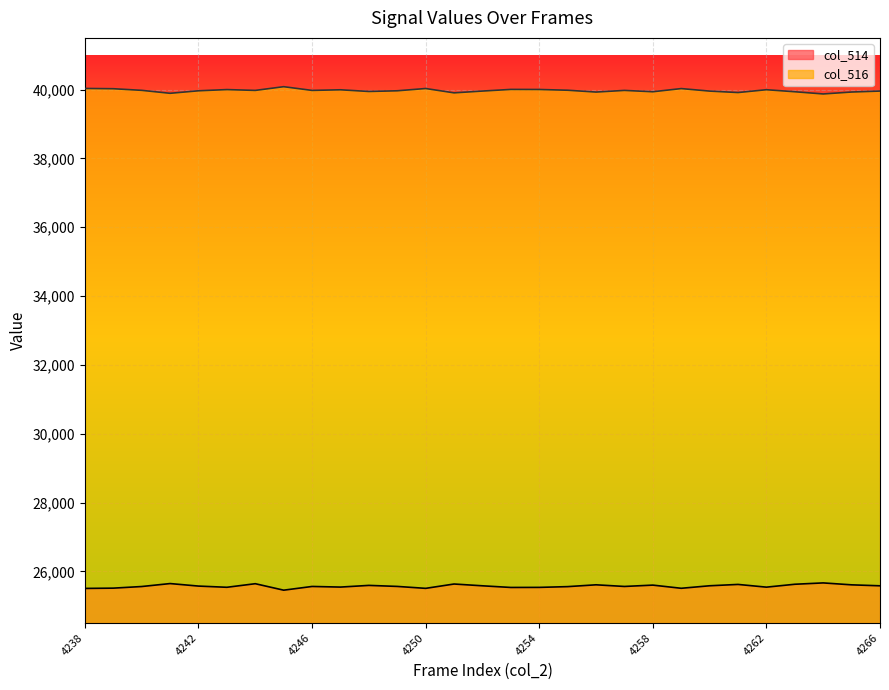

Reading left to right, extract all data points from this chart.

col_514: 4238=25504	4239=25512	4240=25559	4241=25645	4242=25572	4243=25537	4244=25641	4245=25453	4246=25561	4247=25543	4248=25592	4249=25562	4250=25506	4251=25632	4252=25580	4253=25532	4254=25534	4255=25556	4256=25609	4257=25561	4258=25600	4259=25508	4260=25581	4261=25620	4262=25541	4263=25625	4264=25664	4265=25608	4266=25580
col_516: 4238=40031	4239=40023	4240=39976	4241=39890	4242=39963	4243=39998	4244=39974	4245=40082	4246=39974	4247=39992	4248=39943	4249=39963	4250=40029	4251=39903	4252=39955	4253=40003	4254=40001	4255=39979	4256=39926	4257=39974	4258=39935	4259=40027	4260=39954	4261=39912	4262=39994	4263=39935	4264=39871	4265=39927	4266=39955